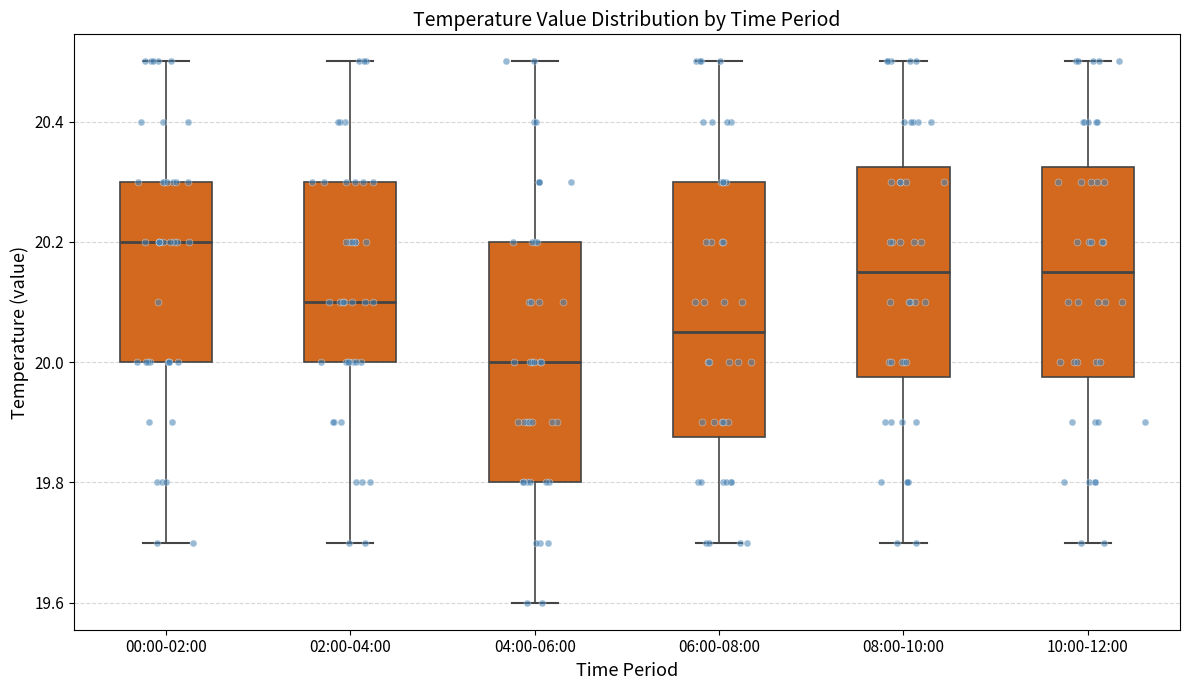

Reading left to right, read every box against the y-axis: the position of its median line, the range the box covers, and the ends of its whiskers. The values are not printed on the chart, so give them approximately, as read against the axis.

00:00-02:00: median 20.20, box 20.00 to 20.30, whiskers 19.70 to 20.50
02:00-04:00: median 20.10, box 20.00 to 20.30, whiskers 19.70 to 20.50
04:00-06:00: median 20.00, box 19.80 to 20.20, whiskers 19.60 to 20.50
06:00-08:00: median 20.06, box 19.88 to 20.30, whiskers 19.70 to 20.50
08:00-10:00: median 20.16, box 19.98 to 20.32, whiskers 19.70 to 20.50
10:00-12:00: median 20.16, box 19.98 to 20.32, whiskers 19.70 to 20.50